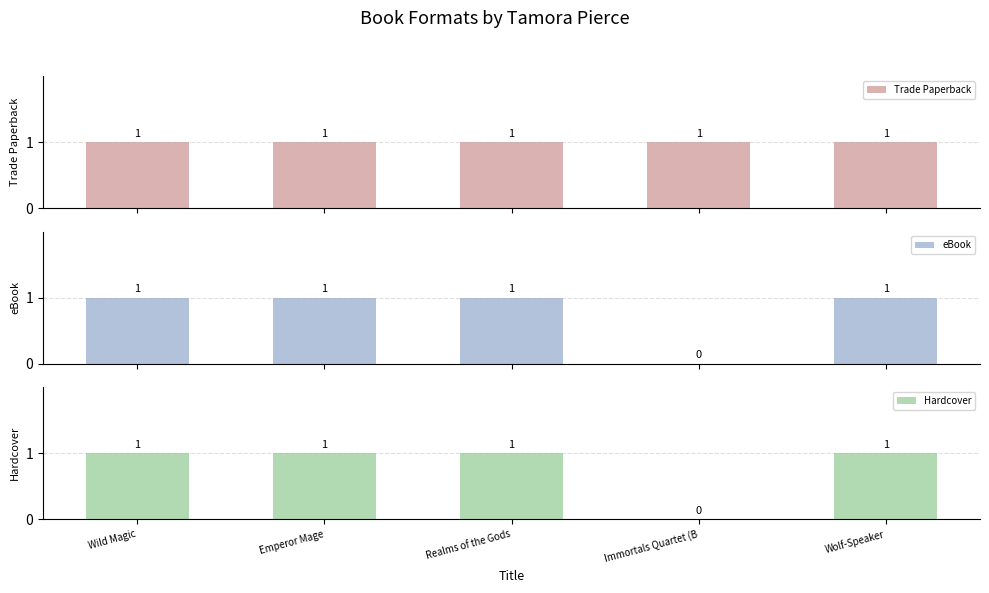

Reading left to right, transcribe all the data shown in this chart.

Trade Paperback: 1	1	1	1	1
eBook: 1	1	1	0	1
Hardcover: 1	1	1	0	1